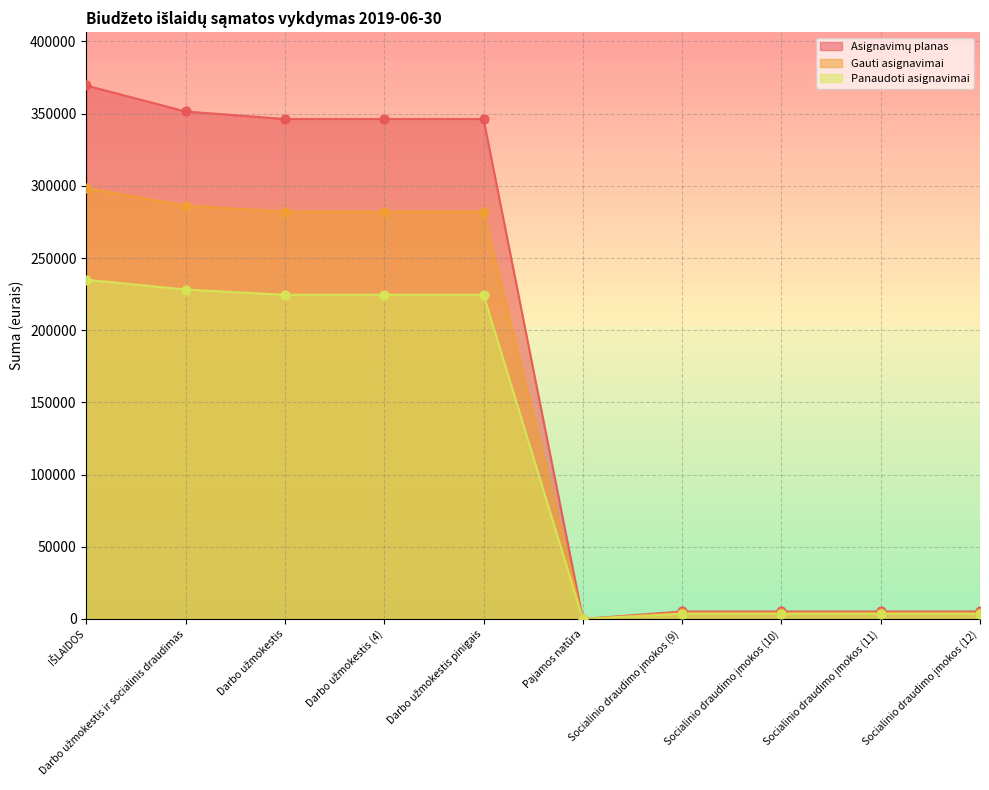

Which series reaches the minimum Y coordinate?

Asignavimų planas